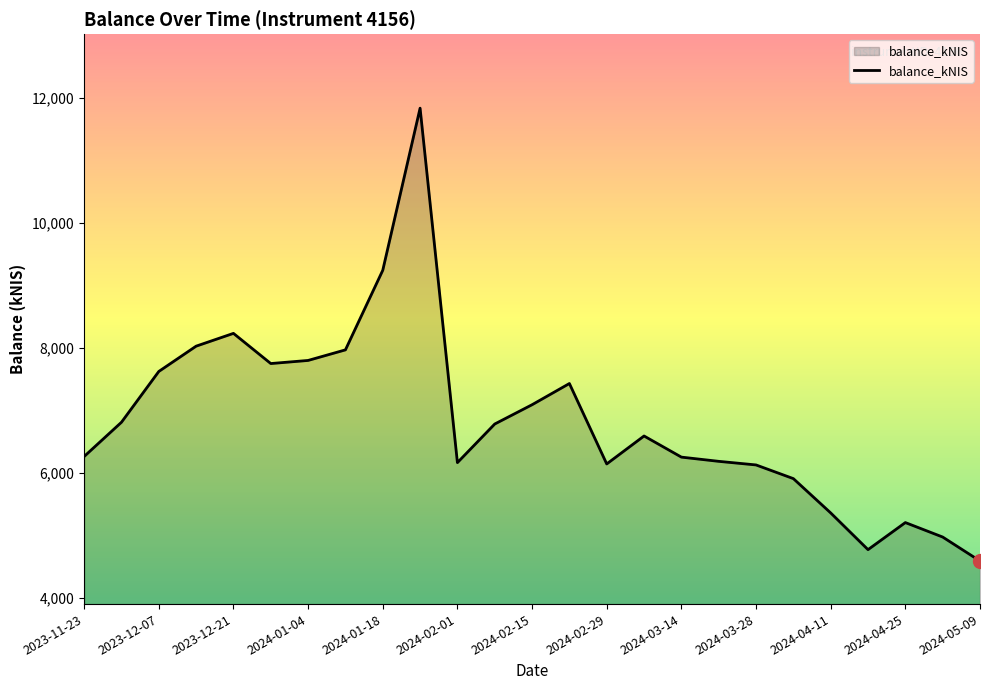

What is the smallest value displayed?

4592.3